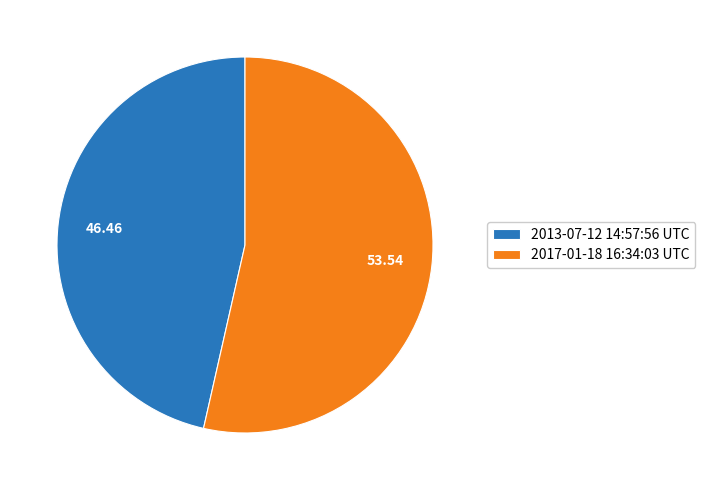

Is the sum of 2013-07-12 14:57:56 UTC and 2017-01-18 16:34:03 UTC greater than half?

Yes